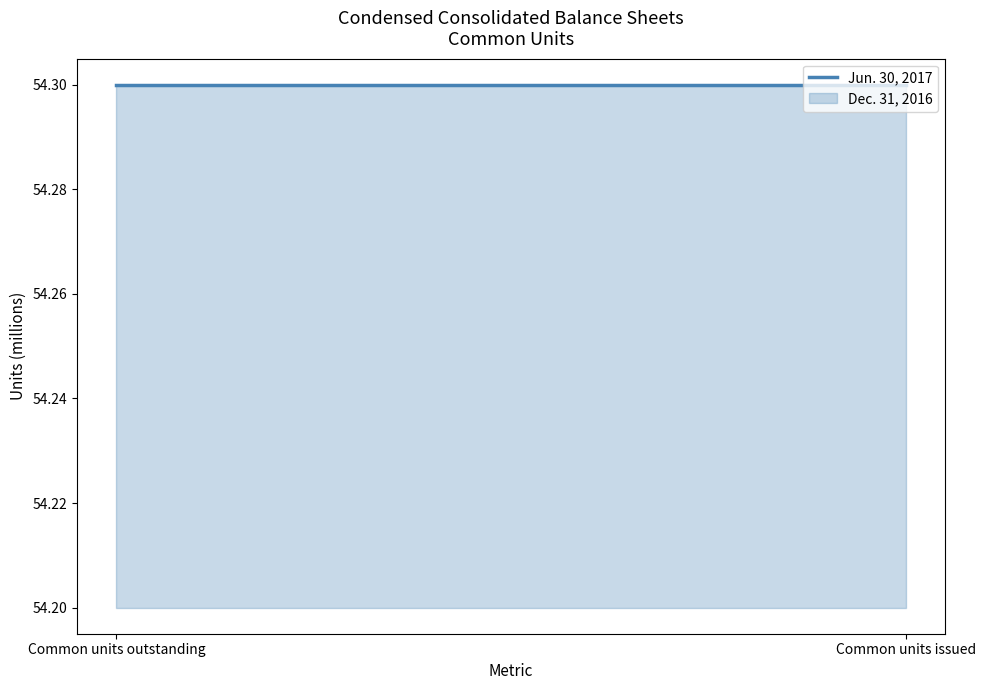

Which category has the lowest value in the Dec. 31, 2016 series?

Common units outstanding